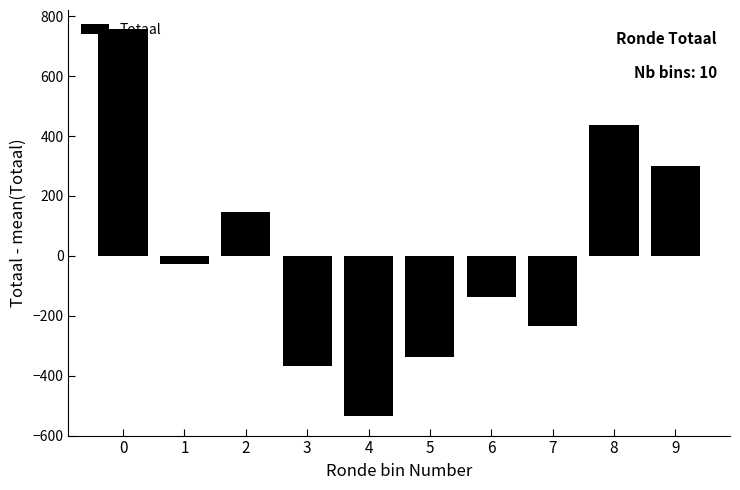

List the labels in order of value, smallest first.

4, 3, 5, 7, 6, 1, 2, 9, 8, 0